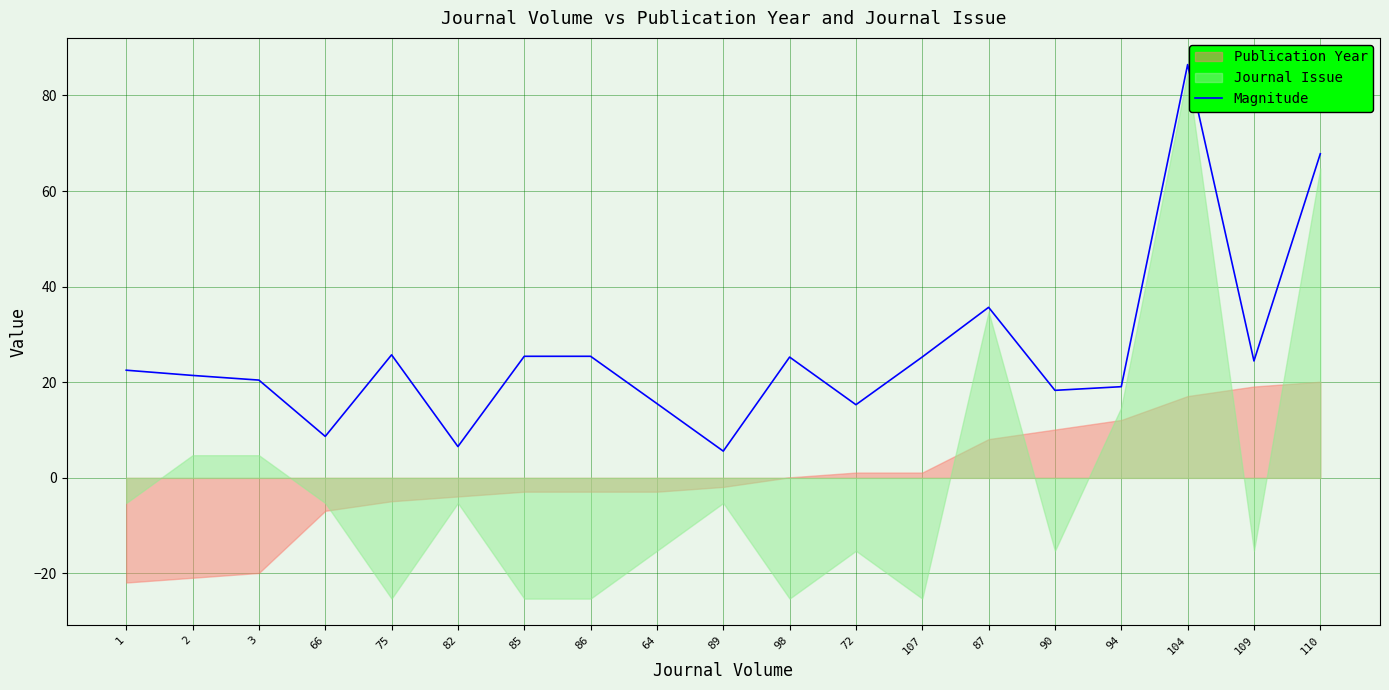

True or false: the data shows 29.0 at 2.

False